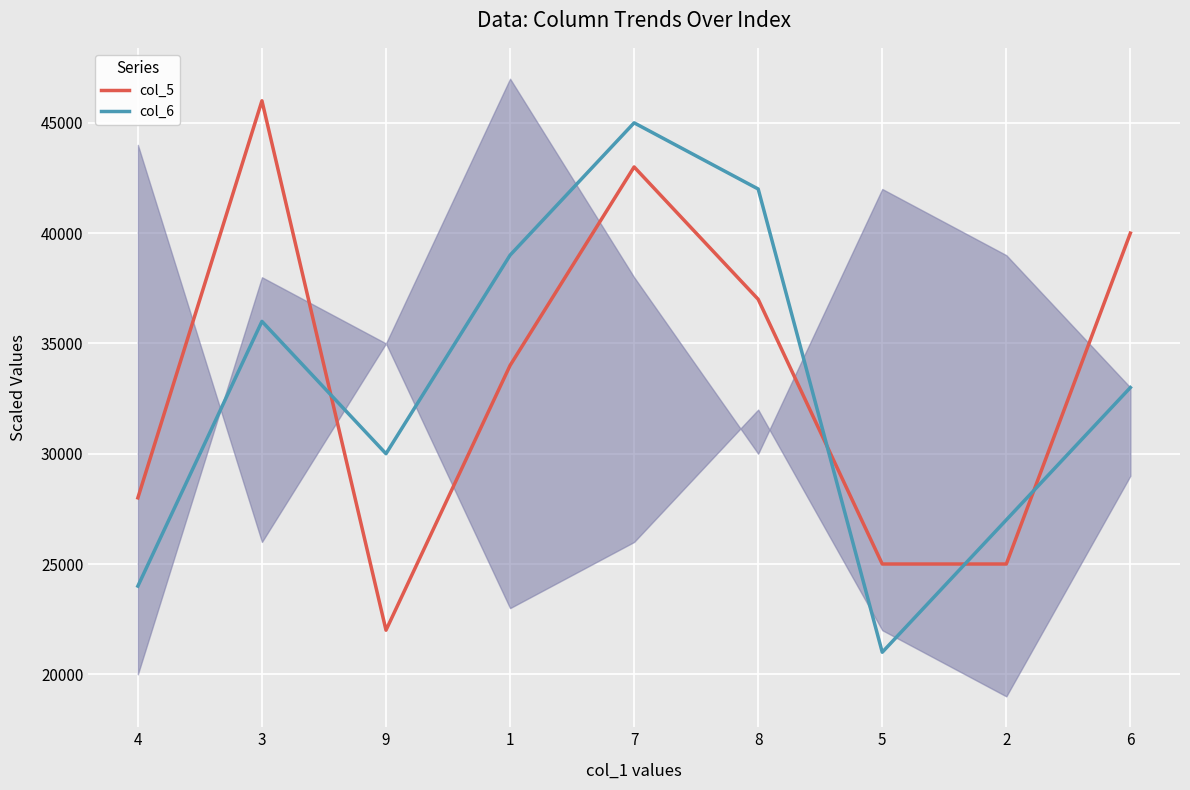

Is it true that col_6 equals 36000 at 3?

True